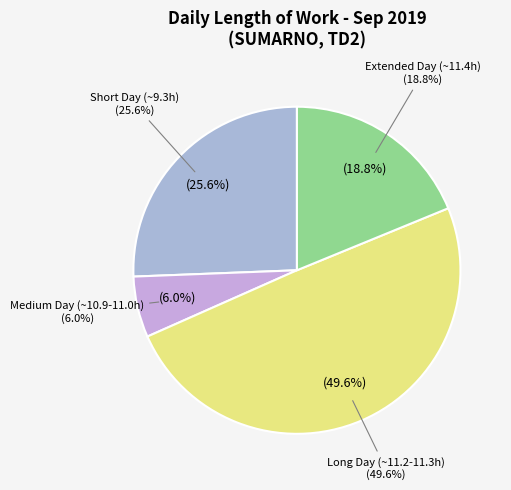

Does any single category account for the majority?

No